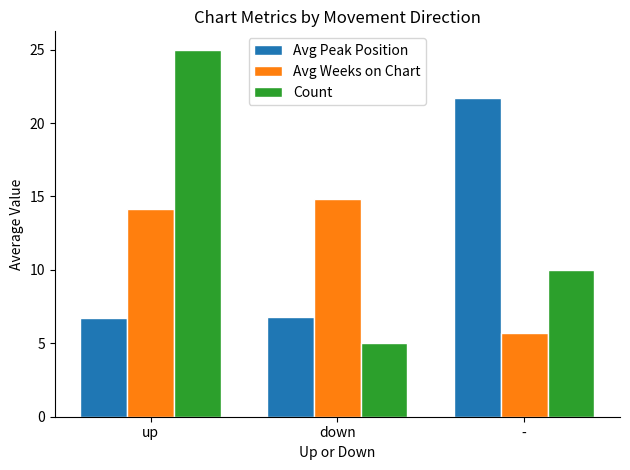

What is the sum of the Avg Peak Position values at down and up?

13.5